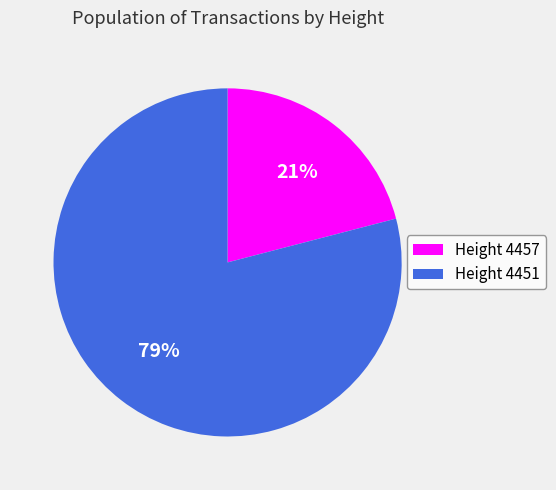

To the nearest percent, what is the combined percentage of Height 4451 and Height 4457?

100%